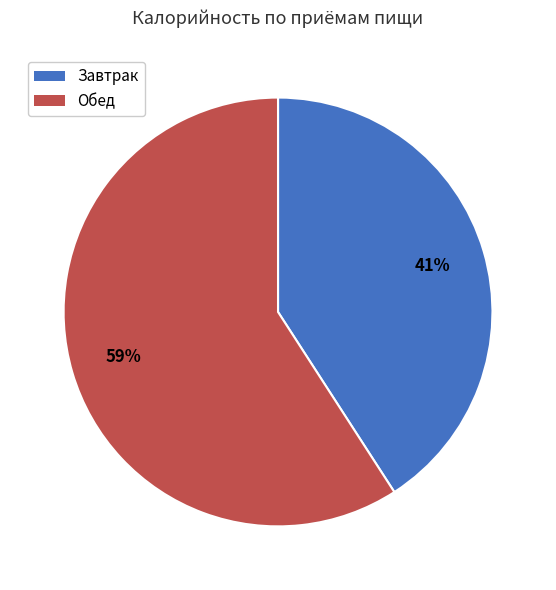

To the nearest percent, what percentage of the pie is Завтрак?

41%